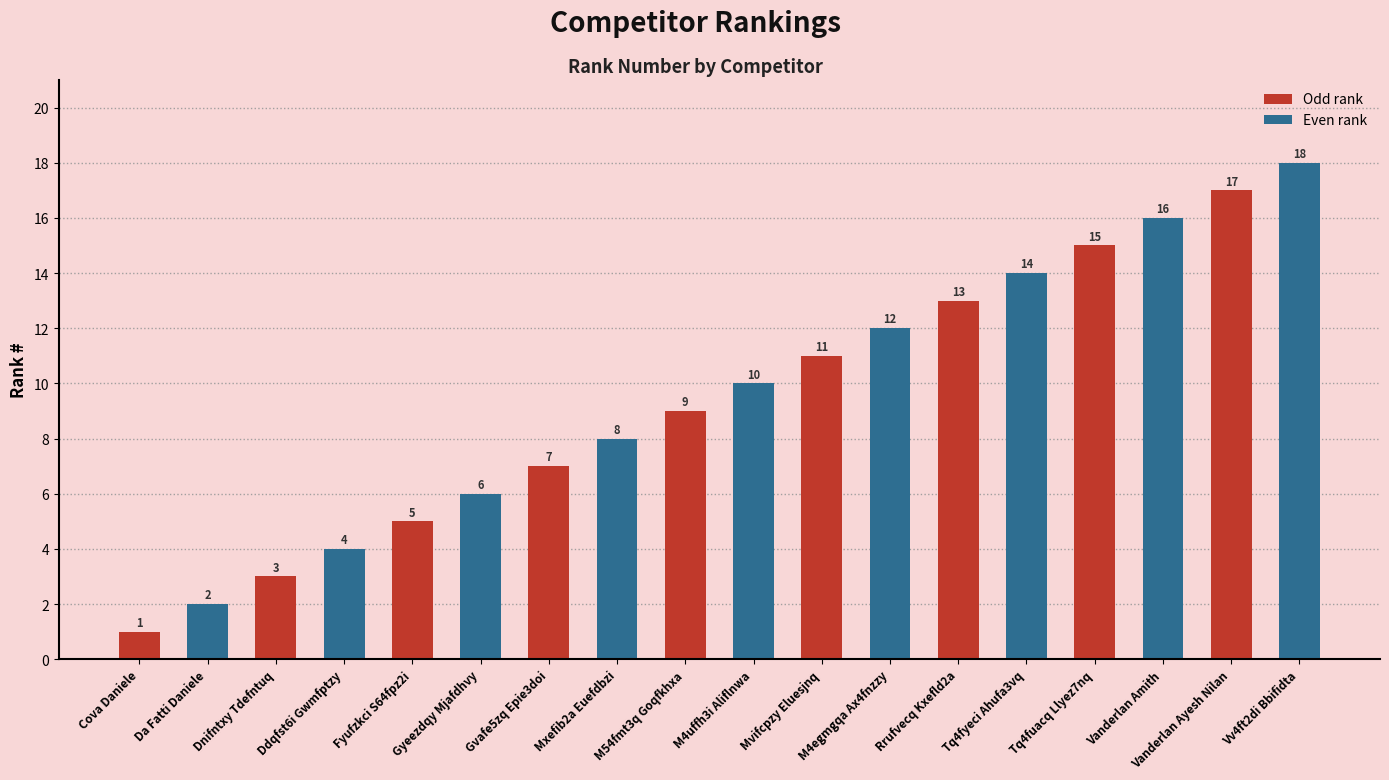

What is the value of the 6th bar from the left?

6